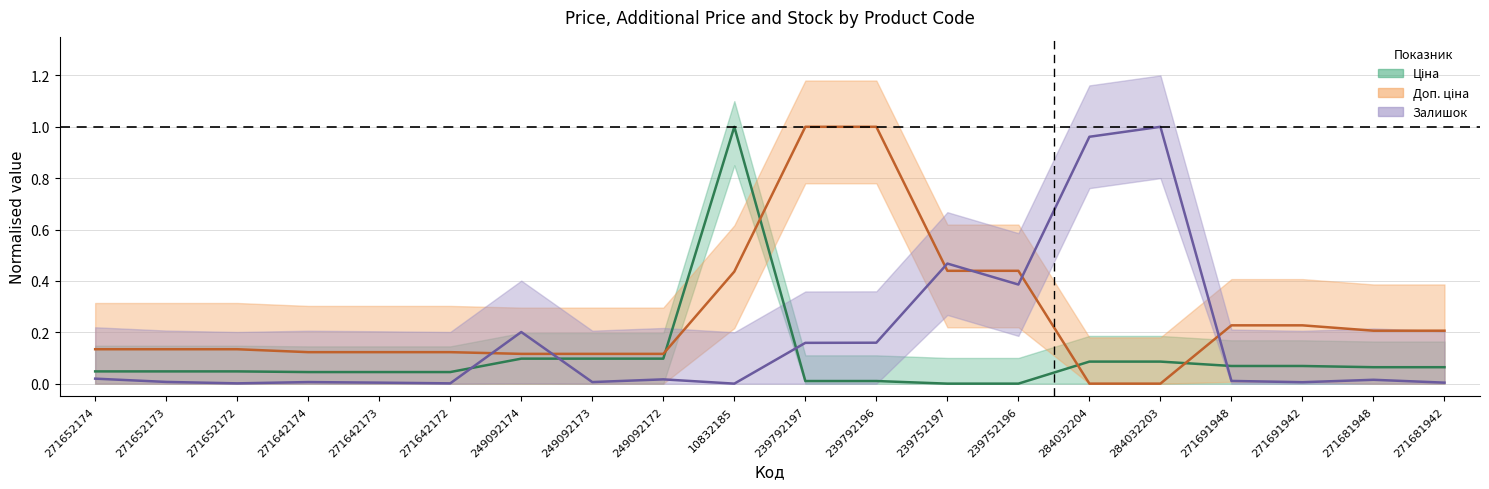

Between which two adjacent categories do Ціна and Доп. ціна first intersect?

249092172 and 10832185